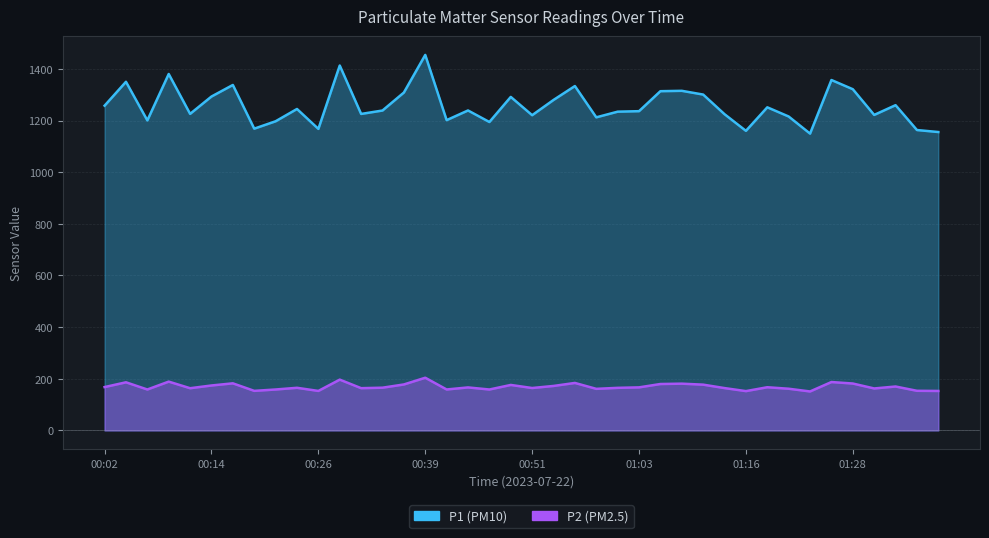

At which category is the sum across all series the highest?

00:39